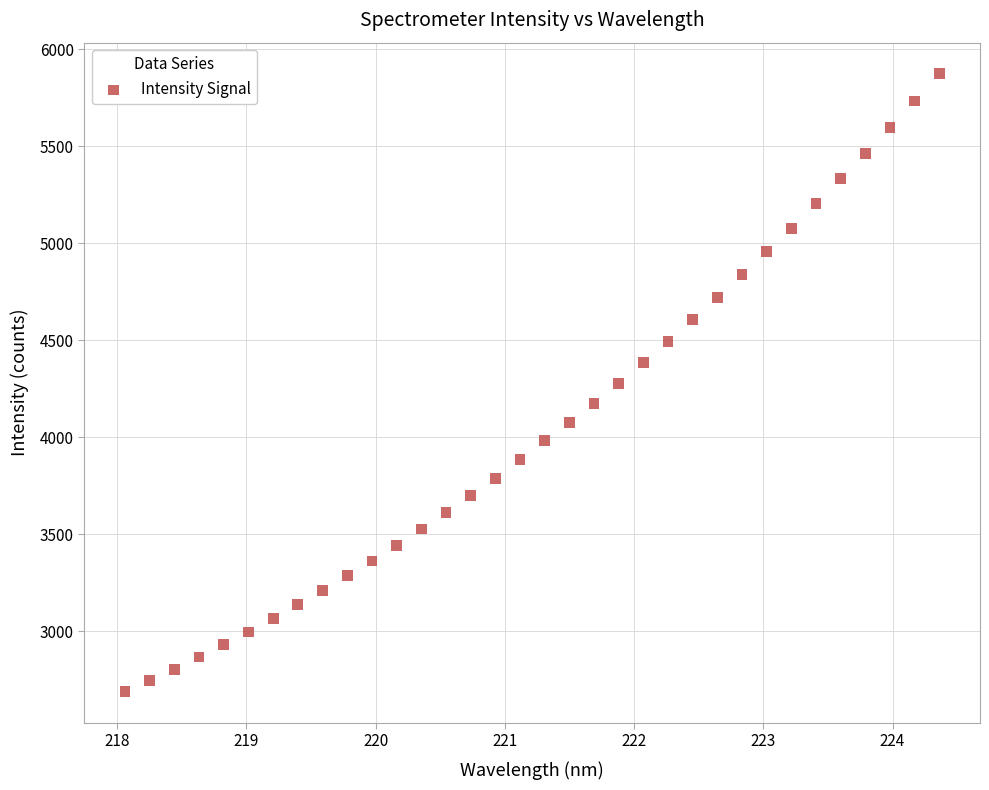

What is the range of X values (max minus min)?

6.3